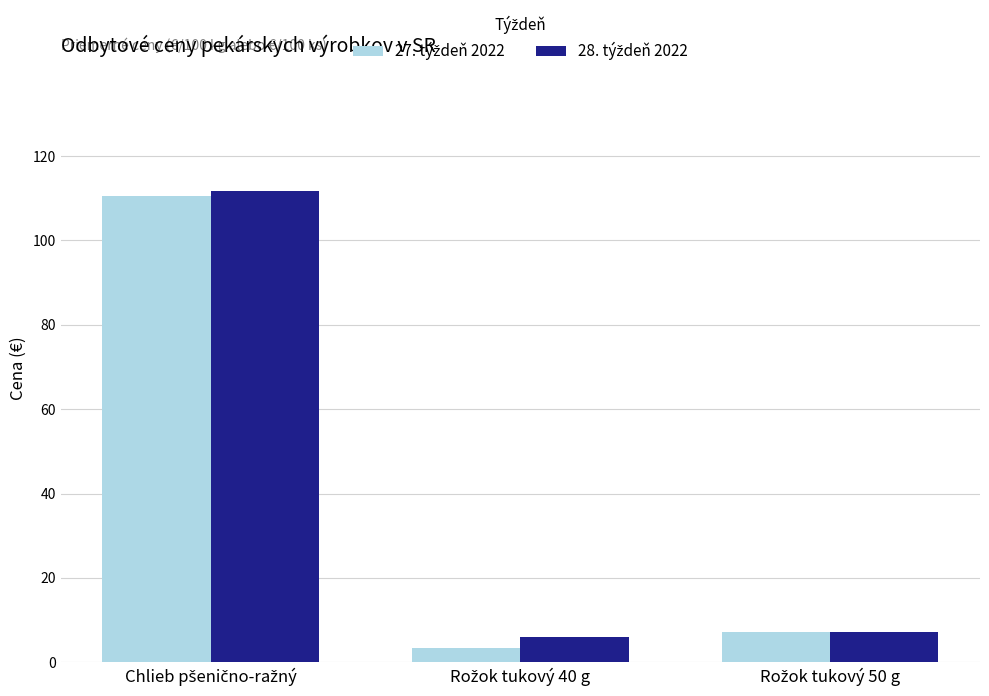

What is the smallest value displayed?

3.4